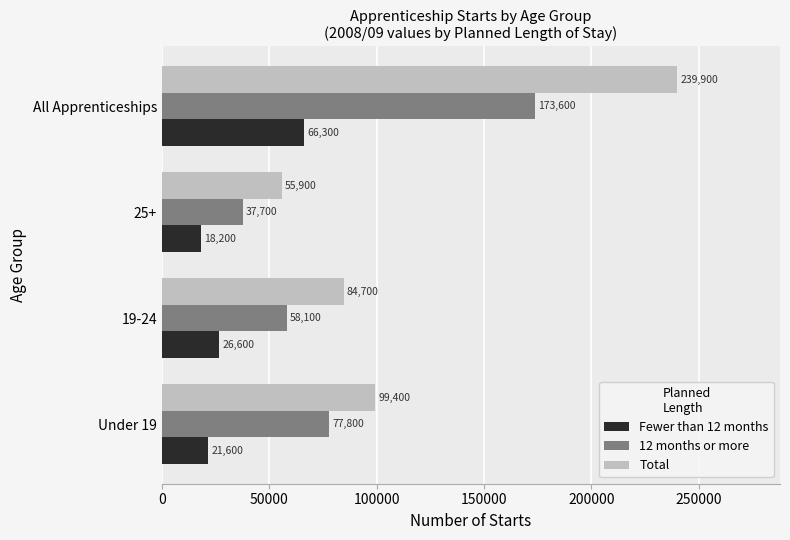

Which category has the highest value in the Total series?

All Apprenticeships